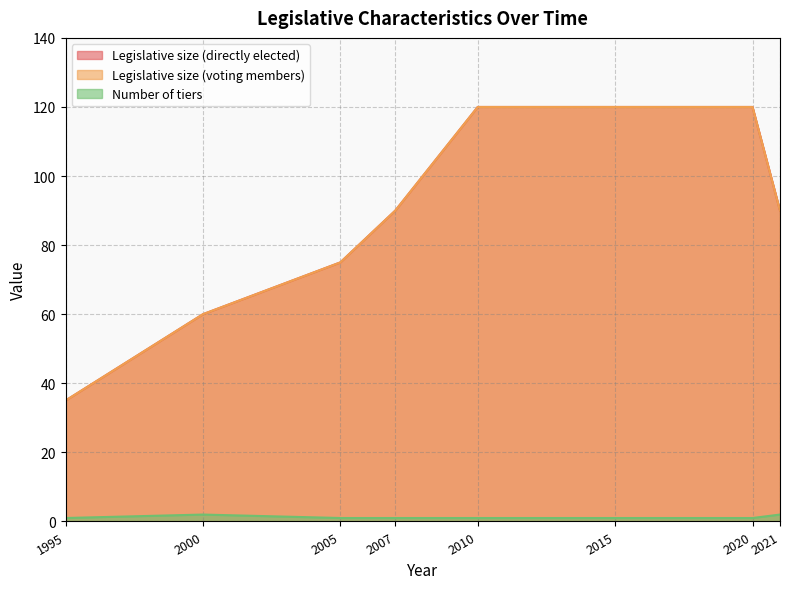

What is the greatest value displayed?

120